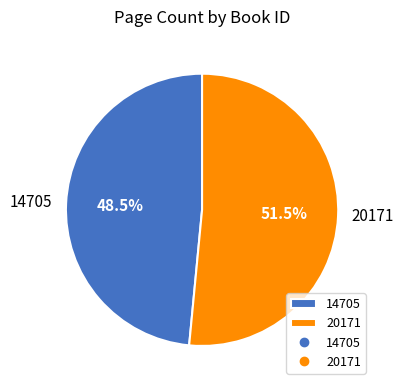

Count the number of slices in the pie.

2